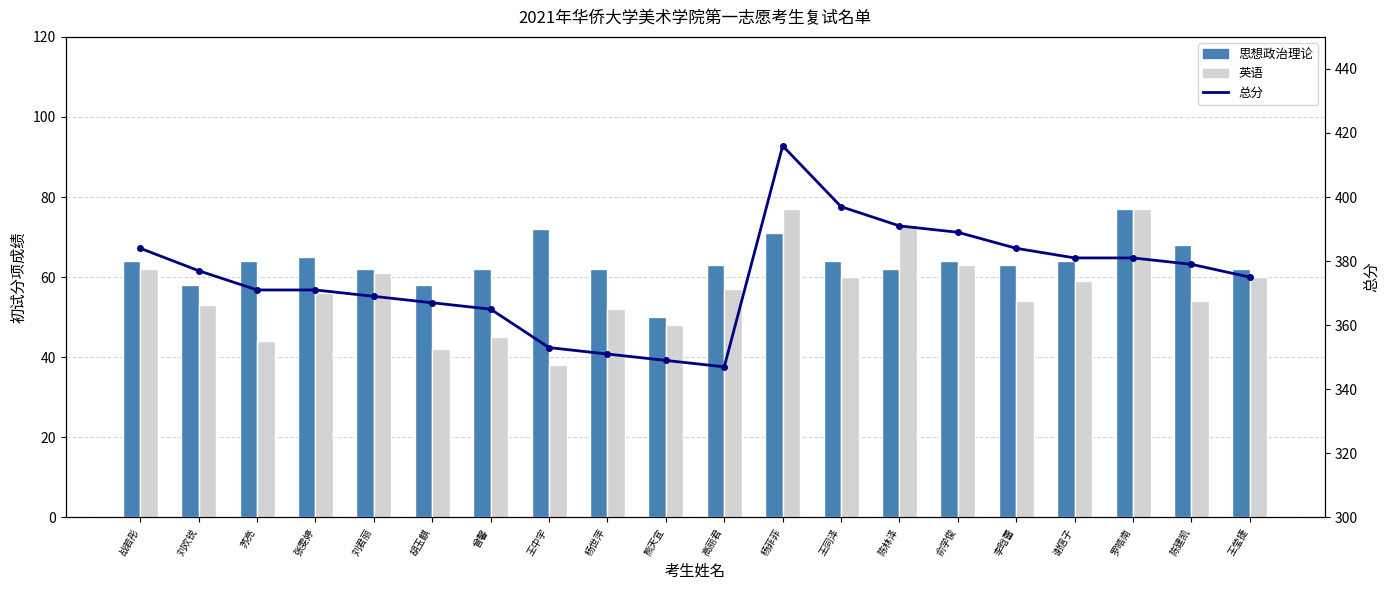

Rank the series by their maximum value, from highest to lowest.

总分, 思想政治理论, 英语